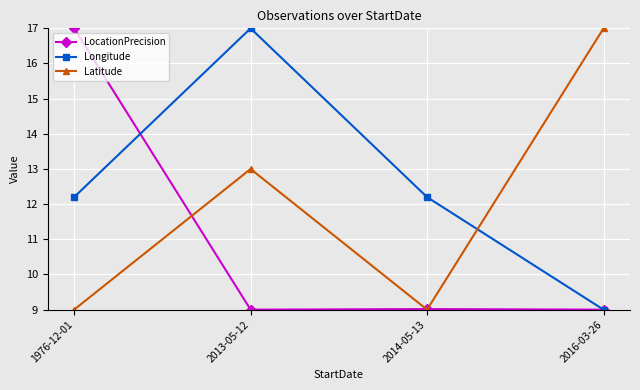

At 2013-05-12, list the series in order from largest to smallest.

Longitude, Latitude, LocationPrecision